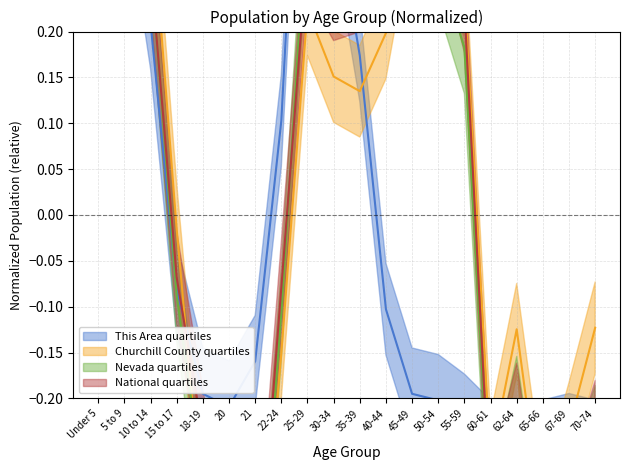

Is it true that This Area equals -0.3 at 45-49?

False